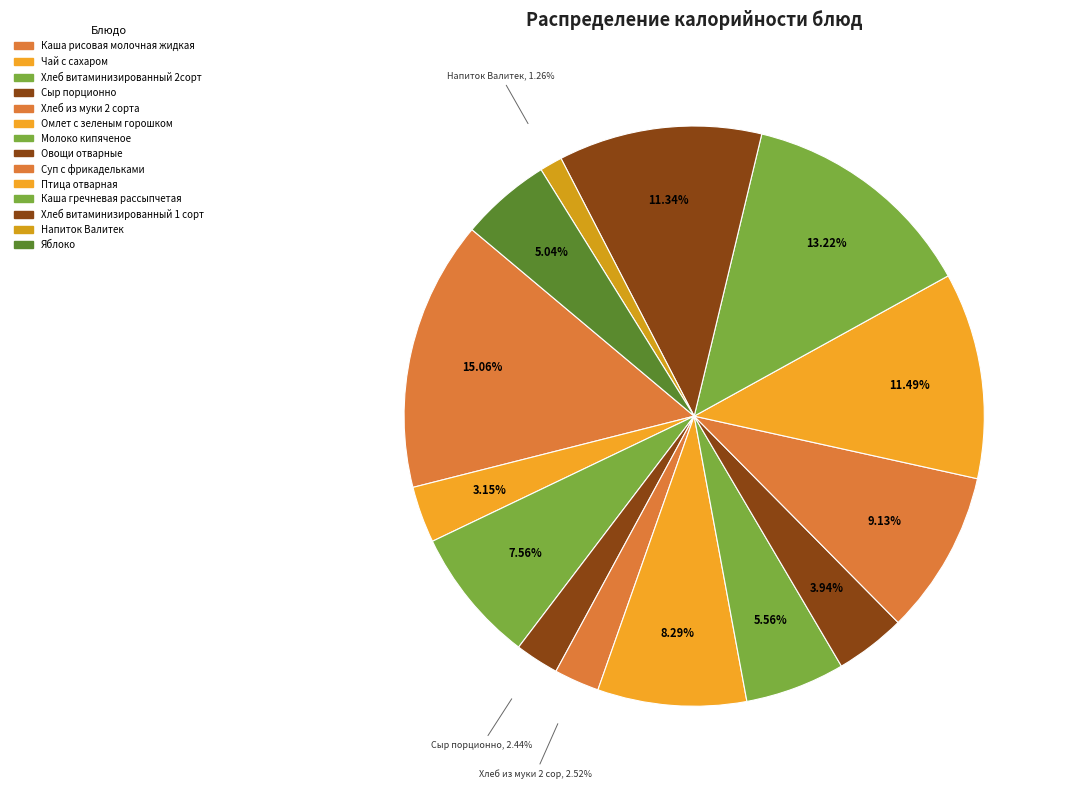

Which slice is the largest?

Каша рисовая молочная жидкая